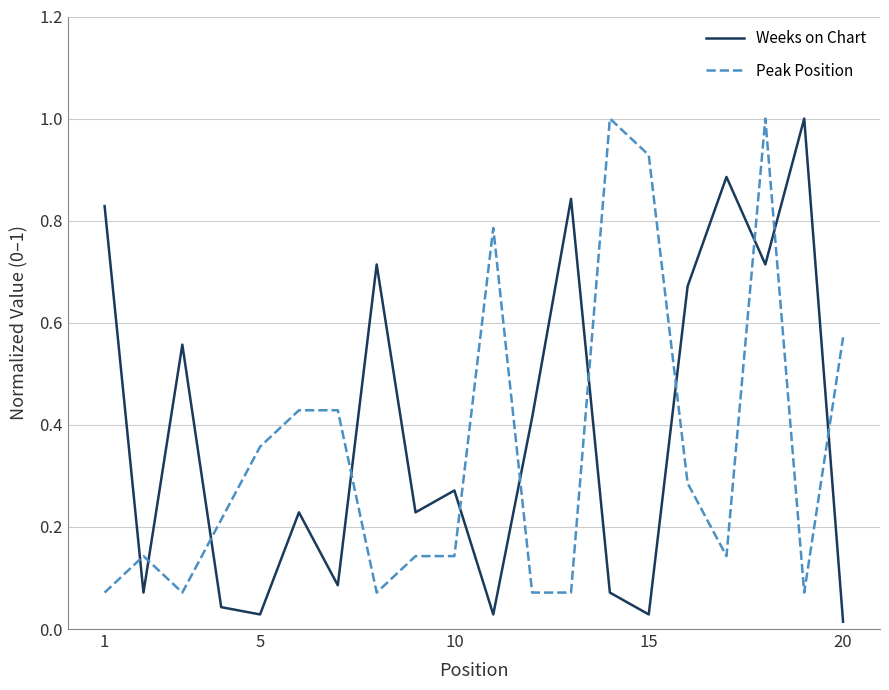

True or false: Peak Position and Weeks on Chart intersect in this chart.

True